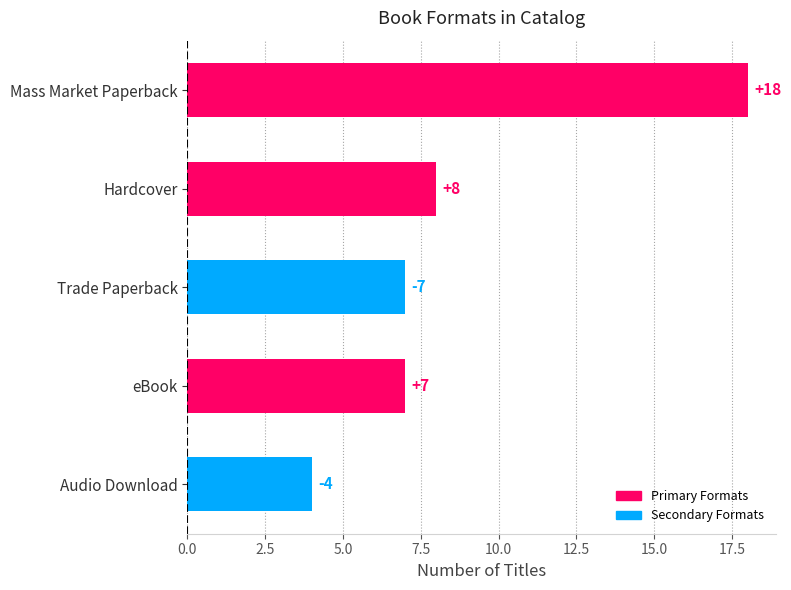

What position from the bottom is Hardcover?

4